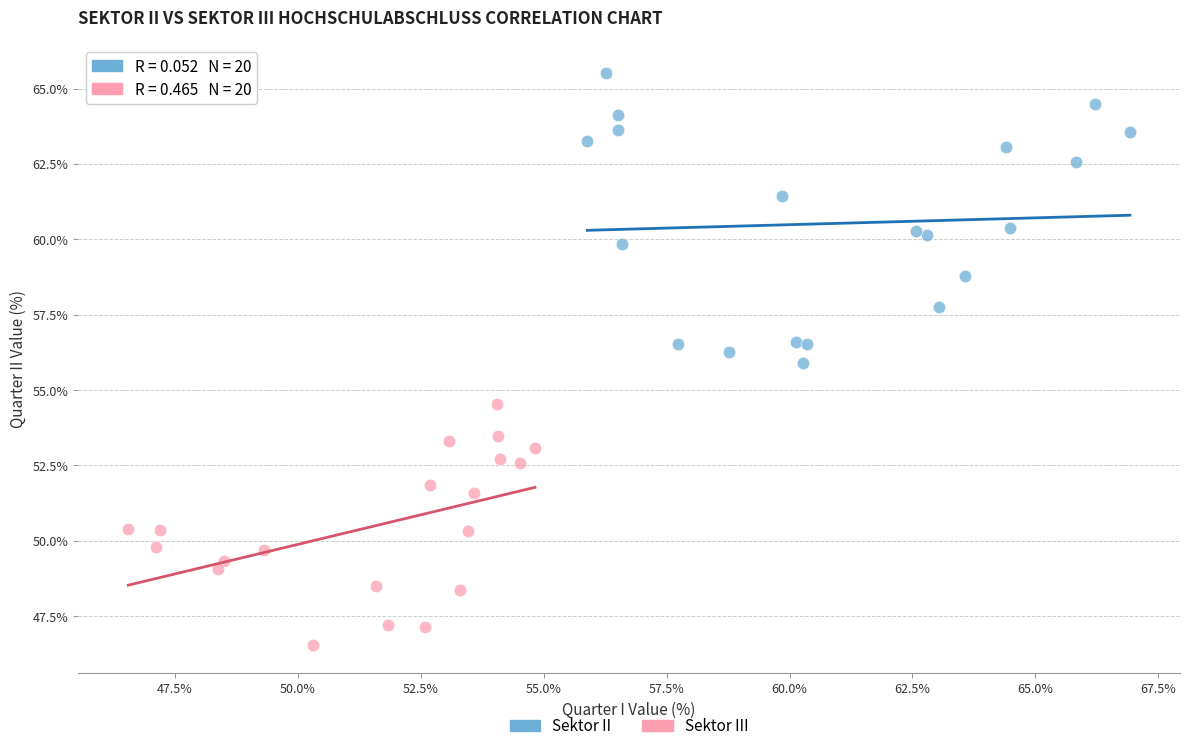

Which series has the largest Y range (max minus min)?

Sektor II